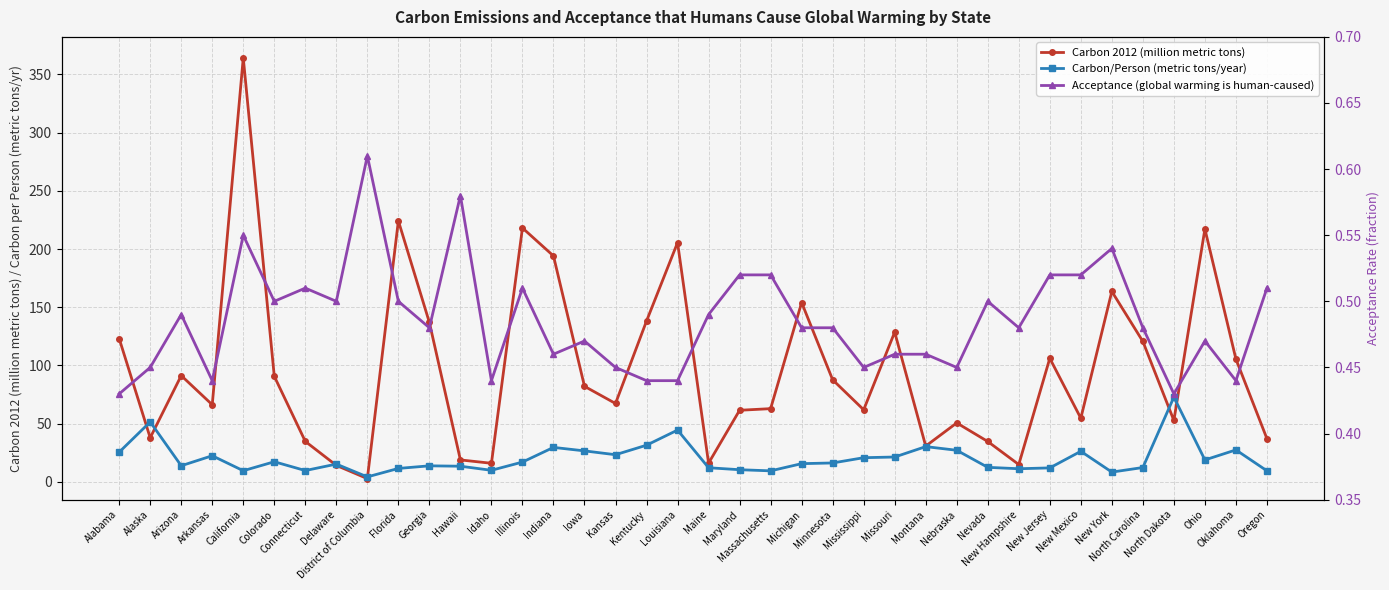

Is the value of Acceptance (global warming is human-caused) at Arizona greater than the value of Carbon 2012 (million metric tons) at Maine?

No